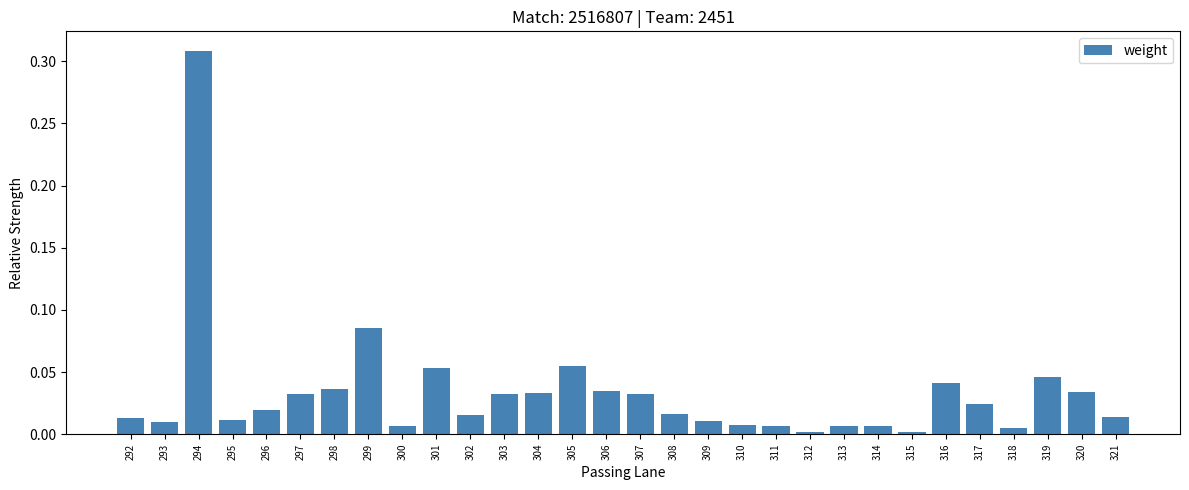

What is the sum of all values?

1.0